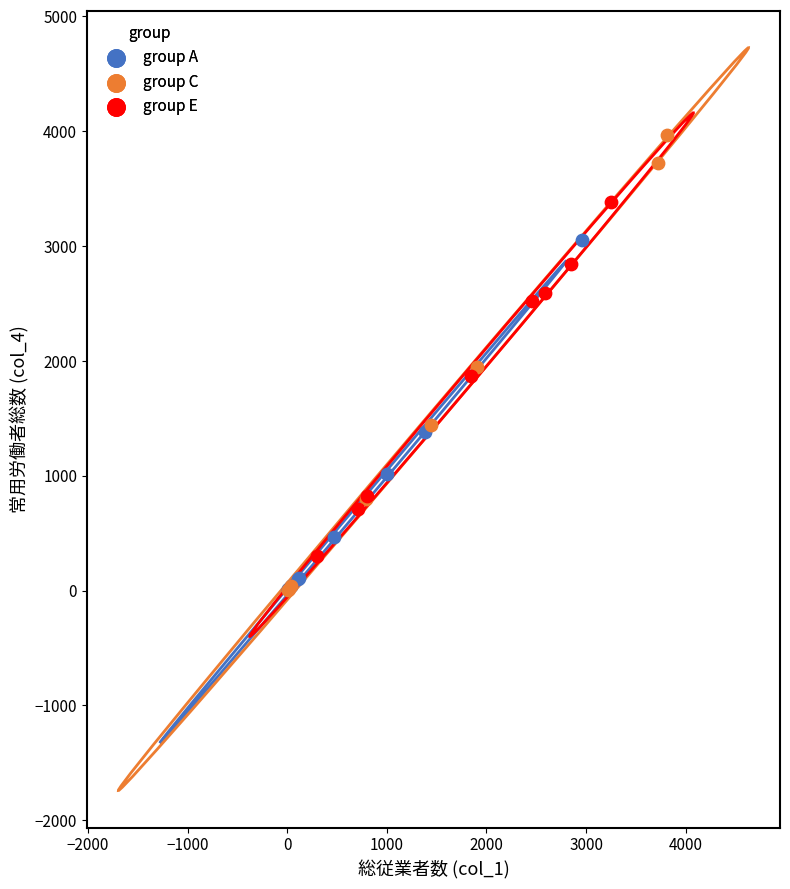

Which series reaches the maximum Y coordinate?

group C